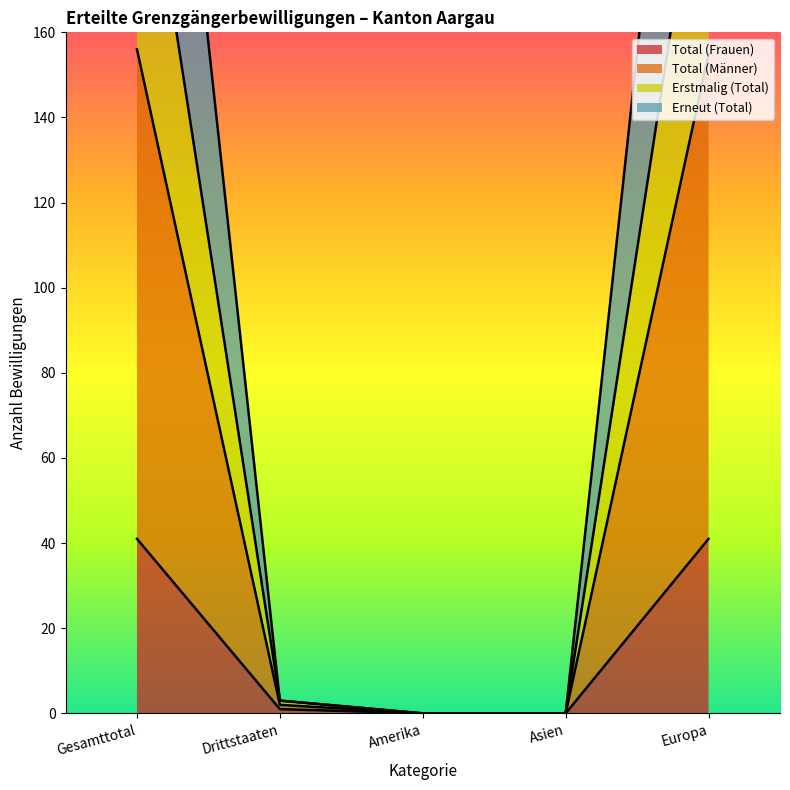

How many data points in Total (Männer) are above 3?

2